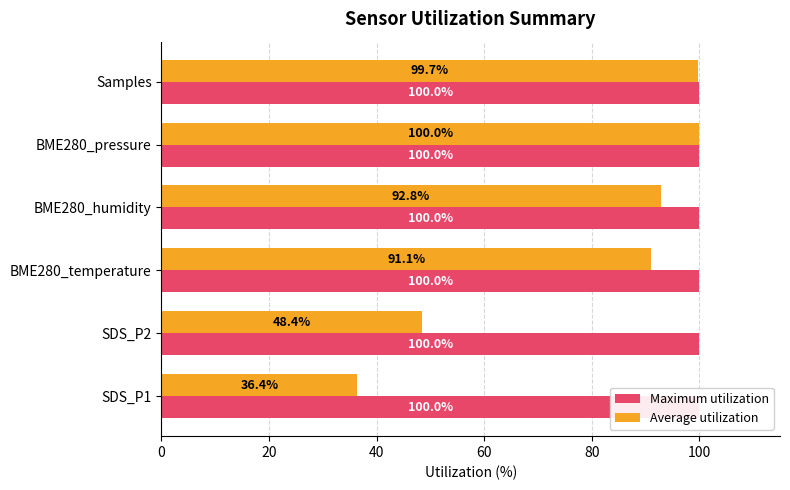

List the series in order of their peak value, highest first.

Average utilization, Maximum utilization